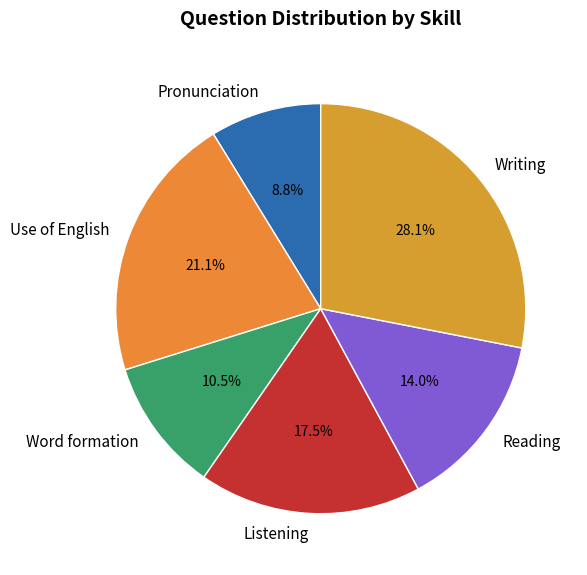

To the nearest percent, what portion does Reading represent?

14%